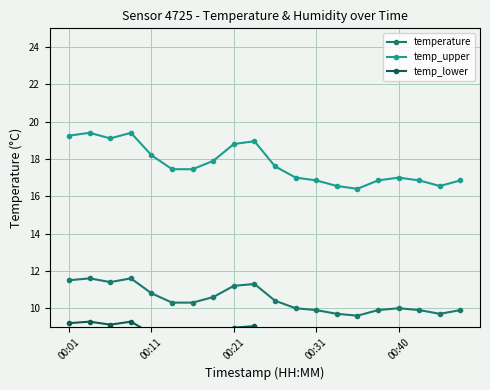

What is the minimum value shown in the chart?

7.7